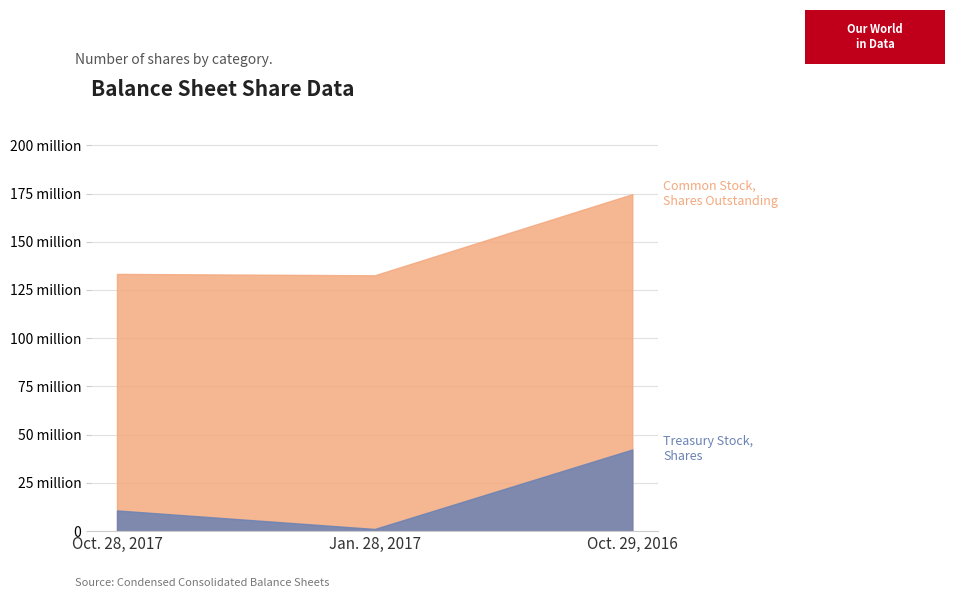

What is the difference between the maximum and minimum values in the Common Stock, Shares Outstanding series?

42071877